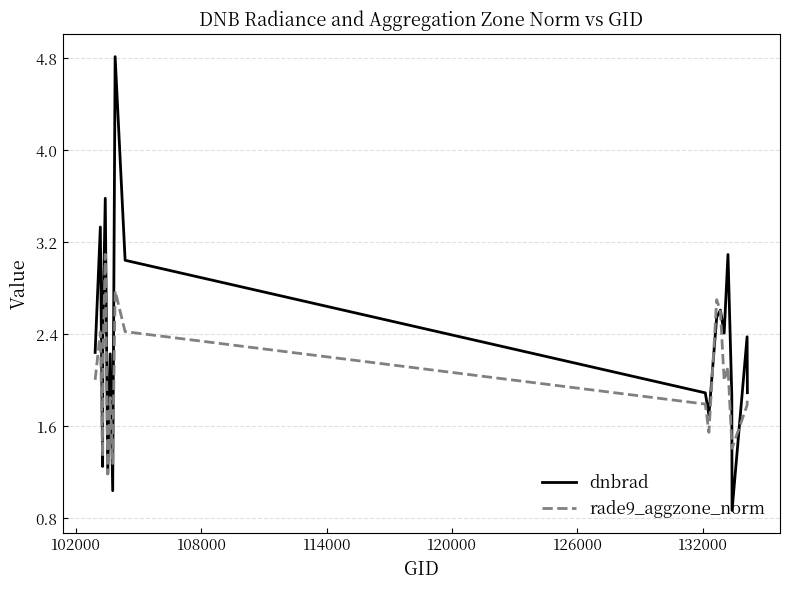

How many series are shown in this chart?

2